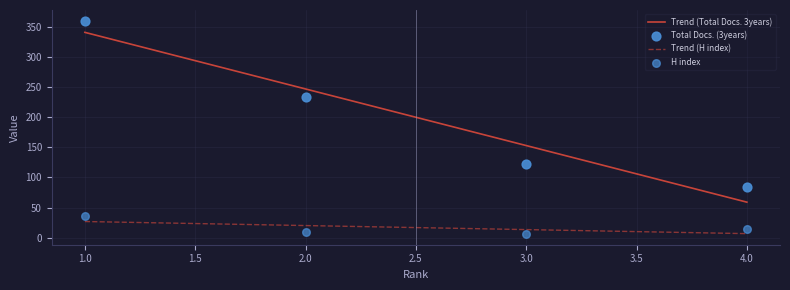

Is the value of H index at 3 greater than the value of Total Docs. (2022) at 4?

No